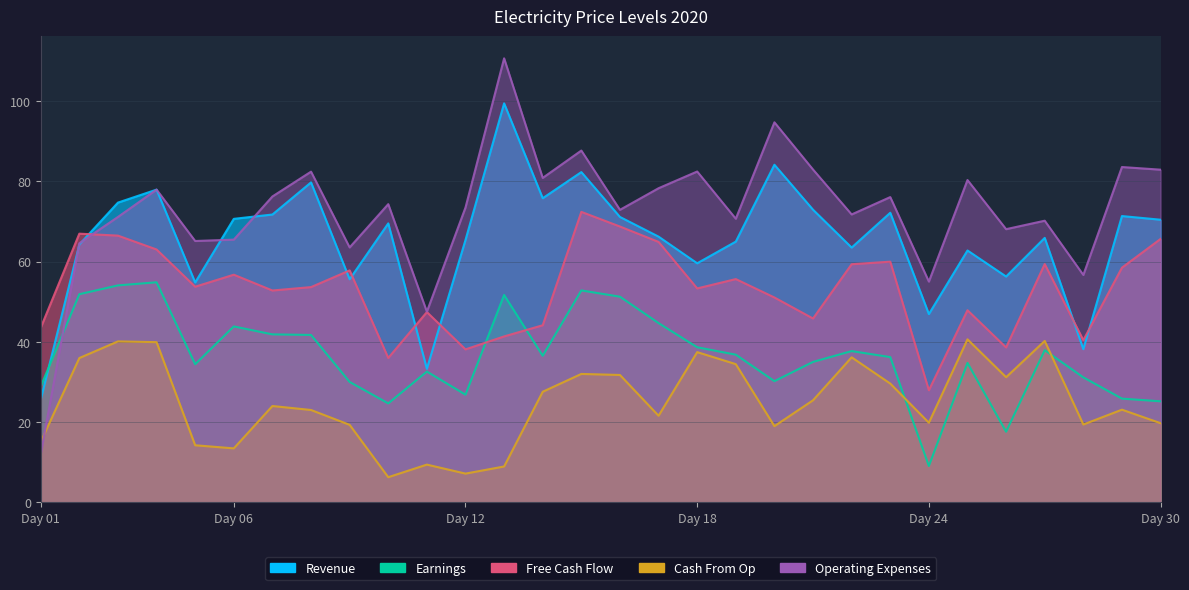

At which category does Earnings reach its first local peak?

04